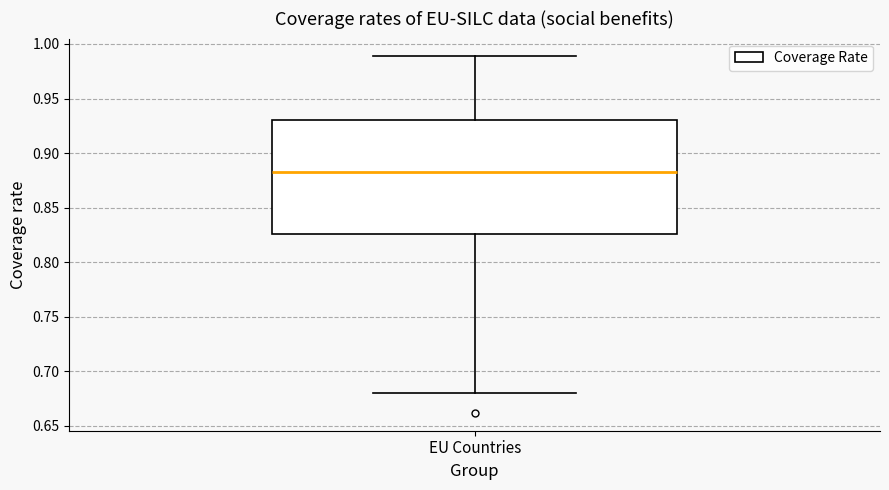

Transcribe this box plot: give where the median line is, the range the box spans, and where the two whiskers end, as read against the y-axis. The values are not printed on the chart, so give them approximately, as read against the axis.

median 0.885, box 0.825 to 0.930, whiskers 0.680 to 0.990